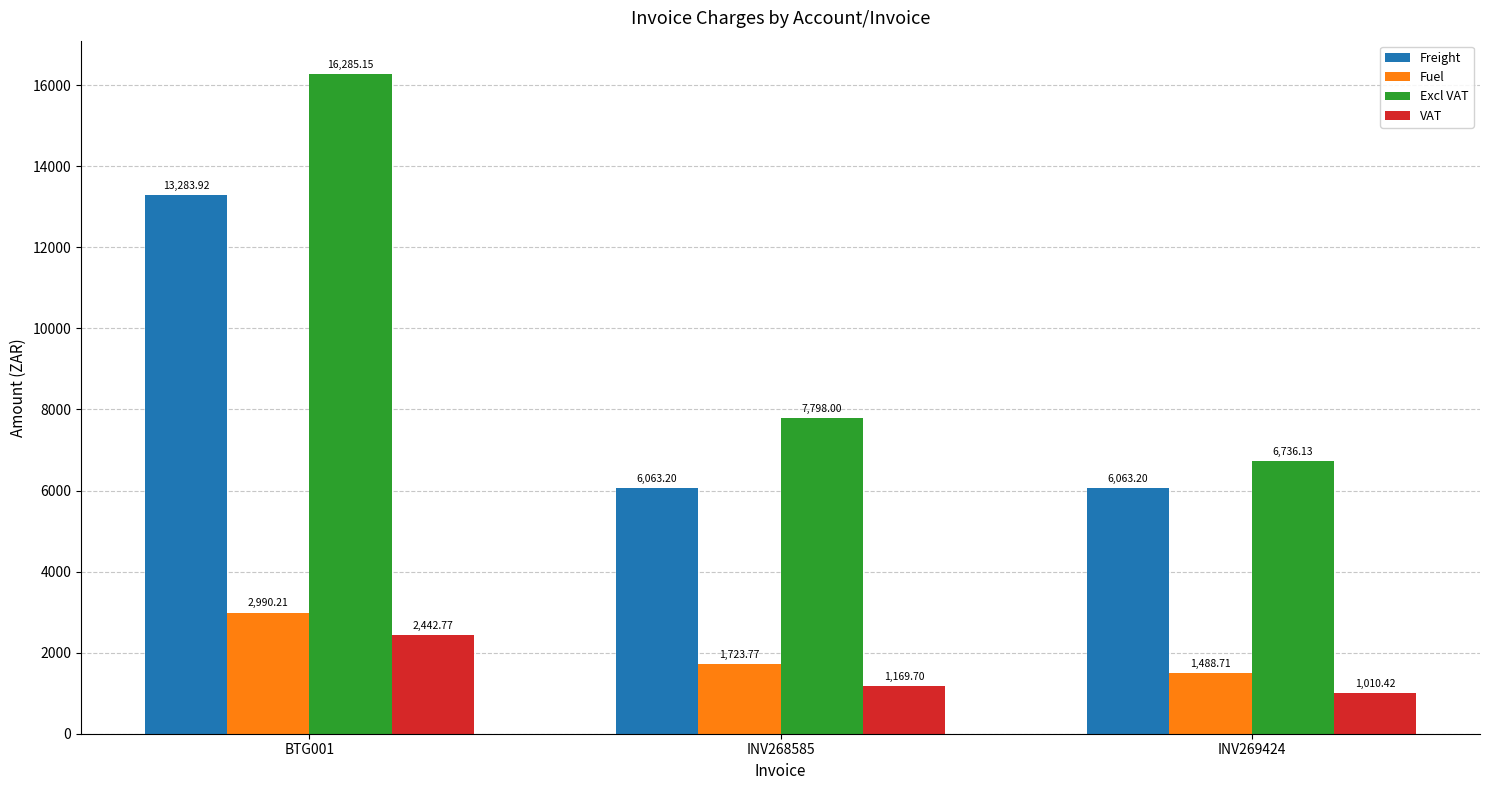

Is the value of Fuel at INV268585 greater than the value of Freight at BTG001?

No